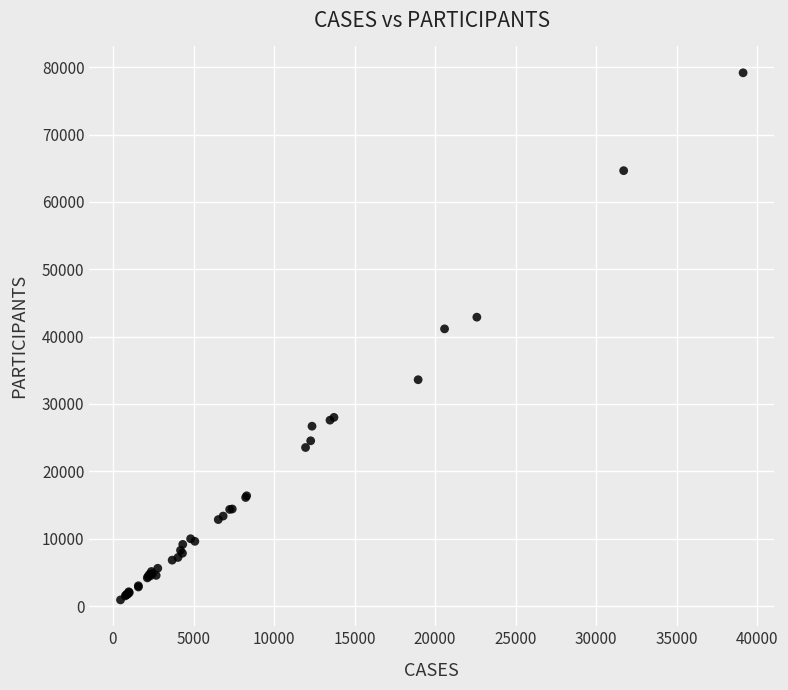

What Y value in the scatter plot is closest to 40040?

41151